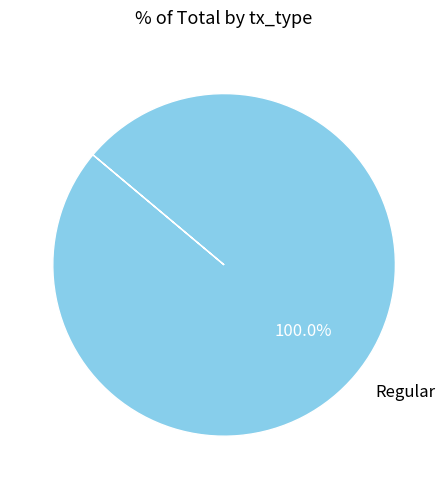

Rank the categories by value from highest to lowest.

Regular